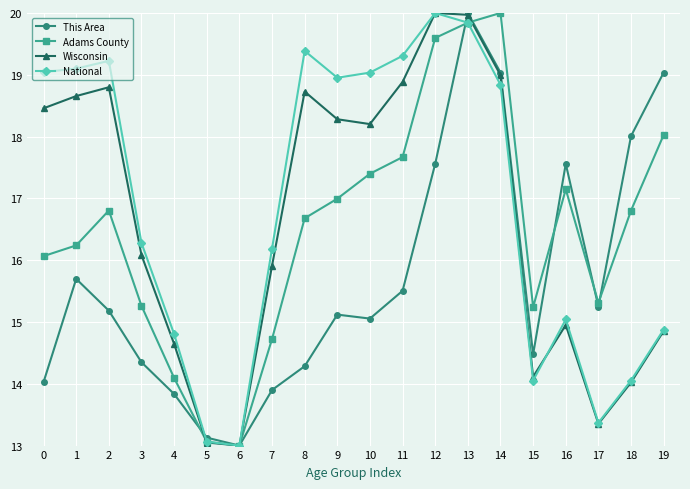

True or false: This Area and Wisconsin intersect in this chart.

True